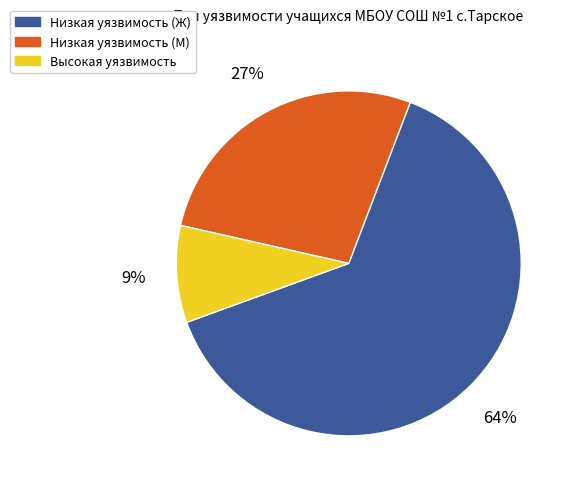

To the nearest percent, what is the average slice percentage?

33%